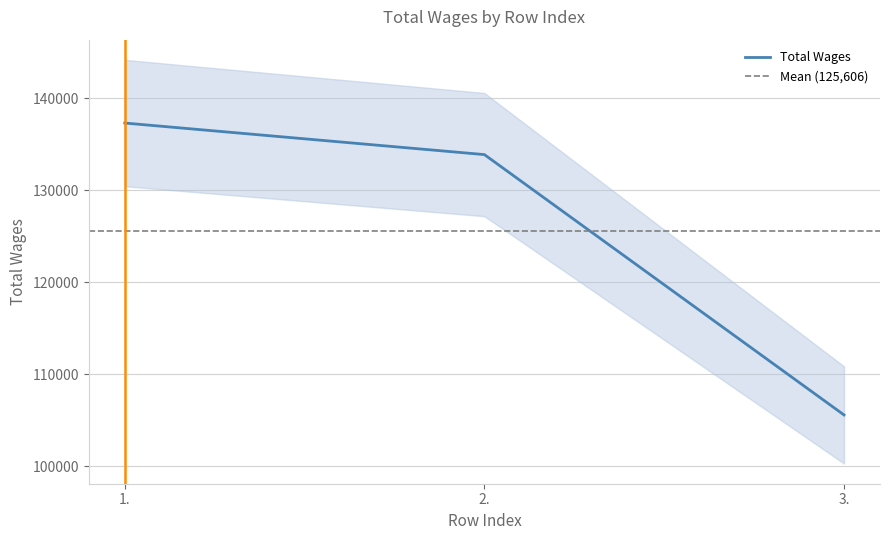

True or false: the data shows 44394 at 3..

False